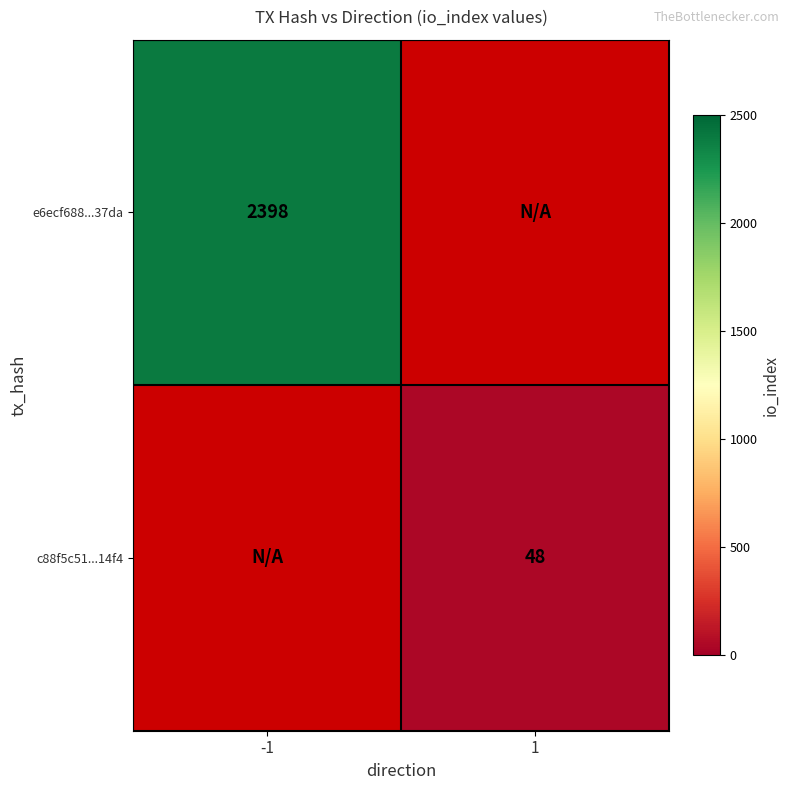

Which label corresponds to the smallest value in the chart?

1